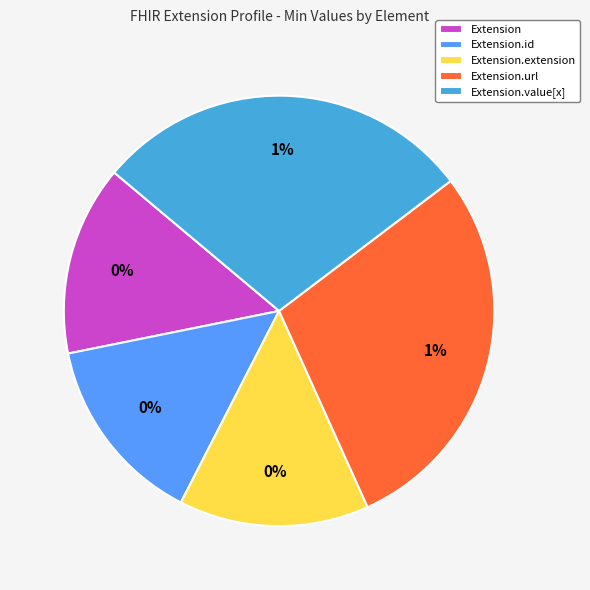

Does Extension.extension account for over 50% of the chart?

No